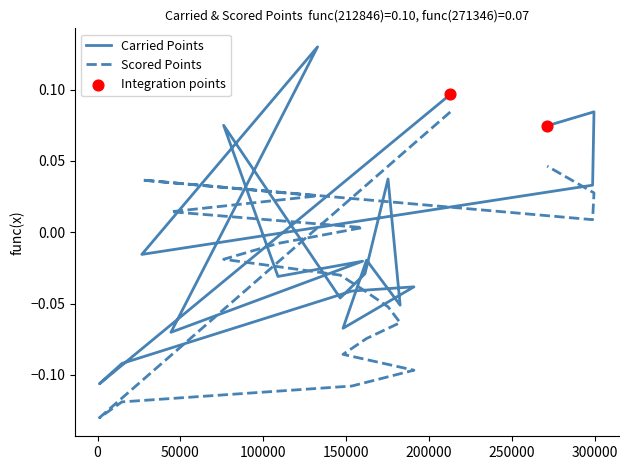

At which category is the sum across all series the highest?

212846